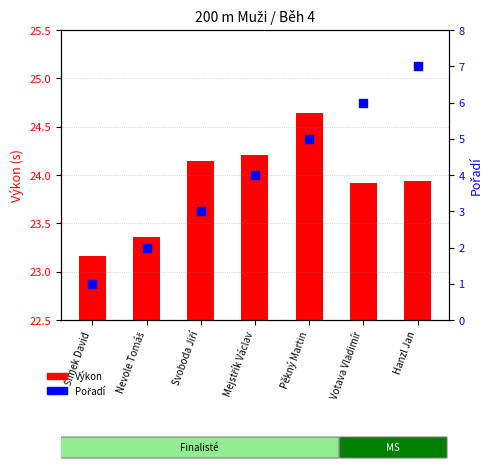

What is the total value across all series at Hanzl Jan?

30.9